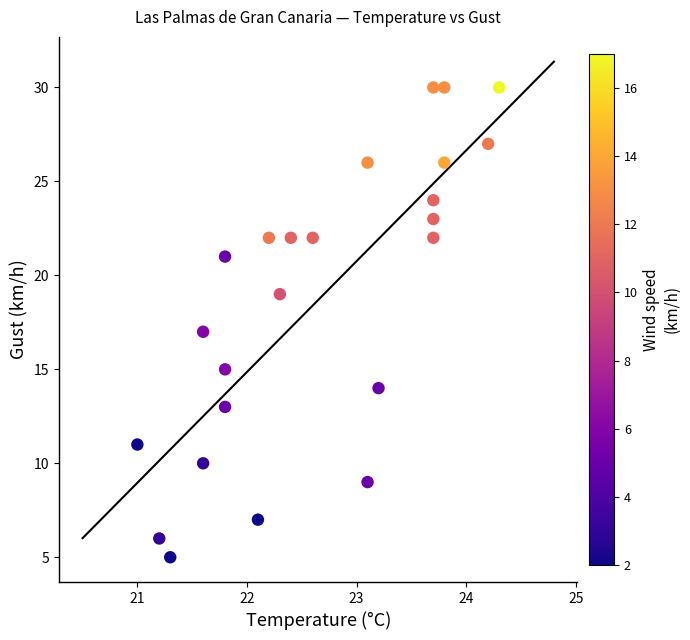

What is the range of Y values (max minus min)?

25